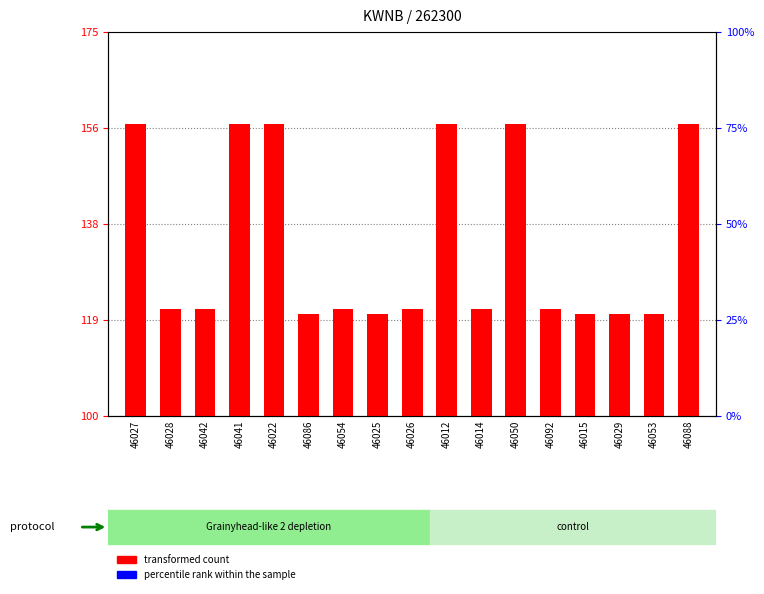

Which has a higher value, 46041 or 46042?

46041